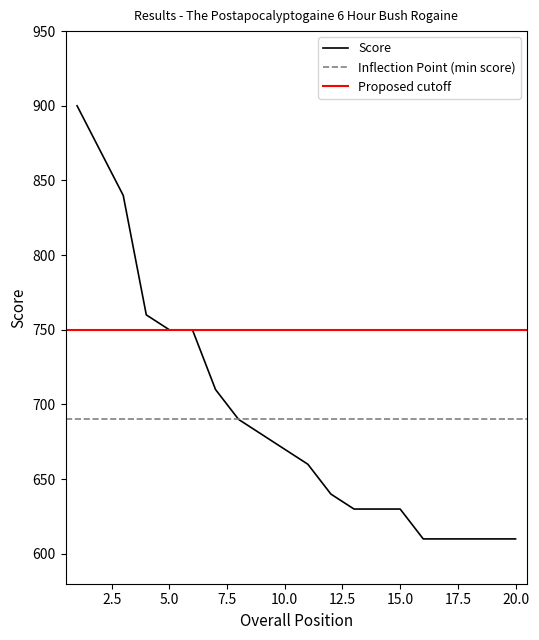

Read the value at 18.

610